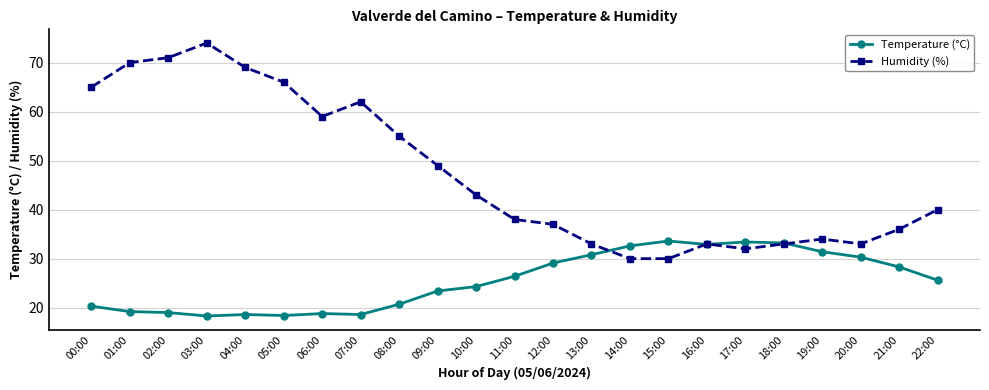

Between 07:00 and 14:00, which series saw the biggest shift?

Humidity (%)